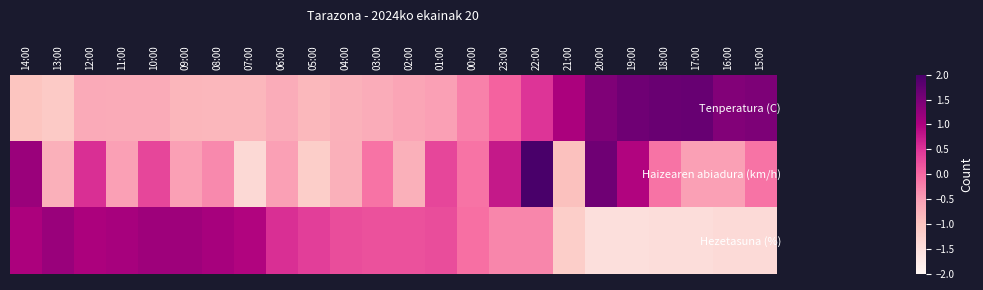

Which series has the largest total across all categories?

Hezetasuna (%)